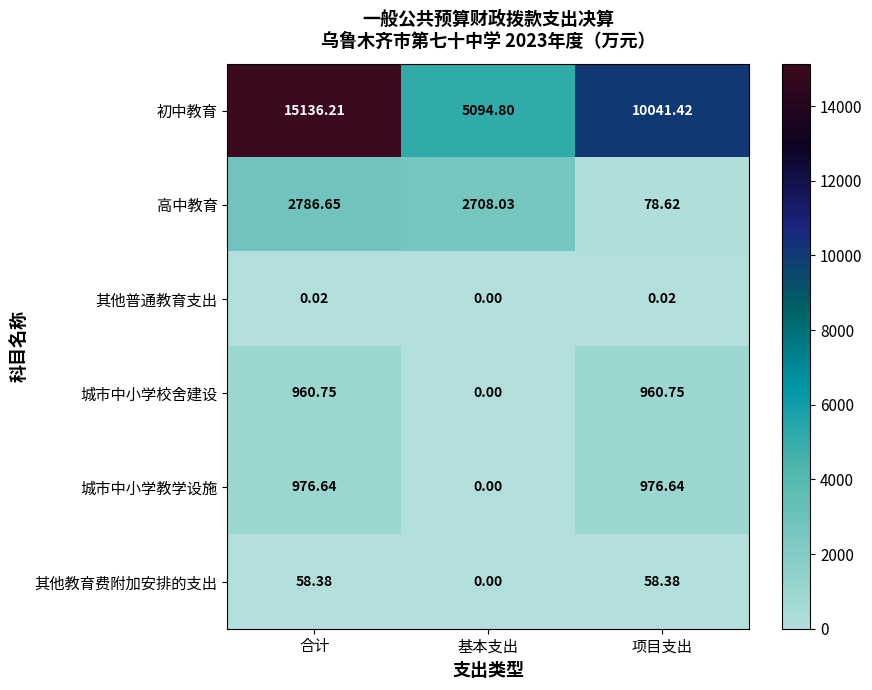

Which category has the highest value across all series?

合计